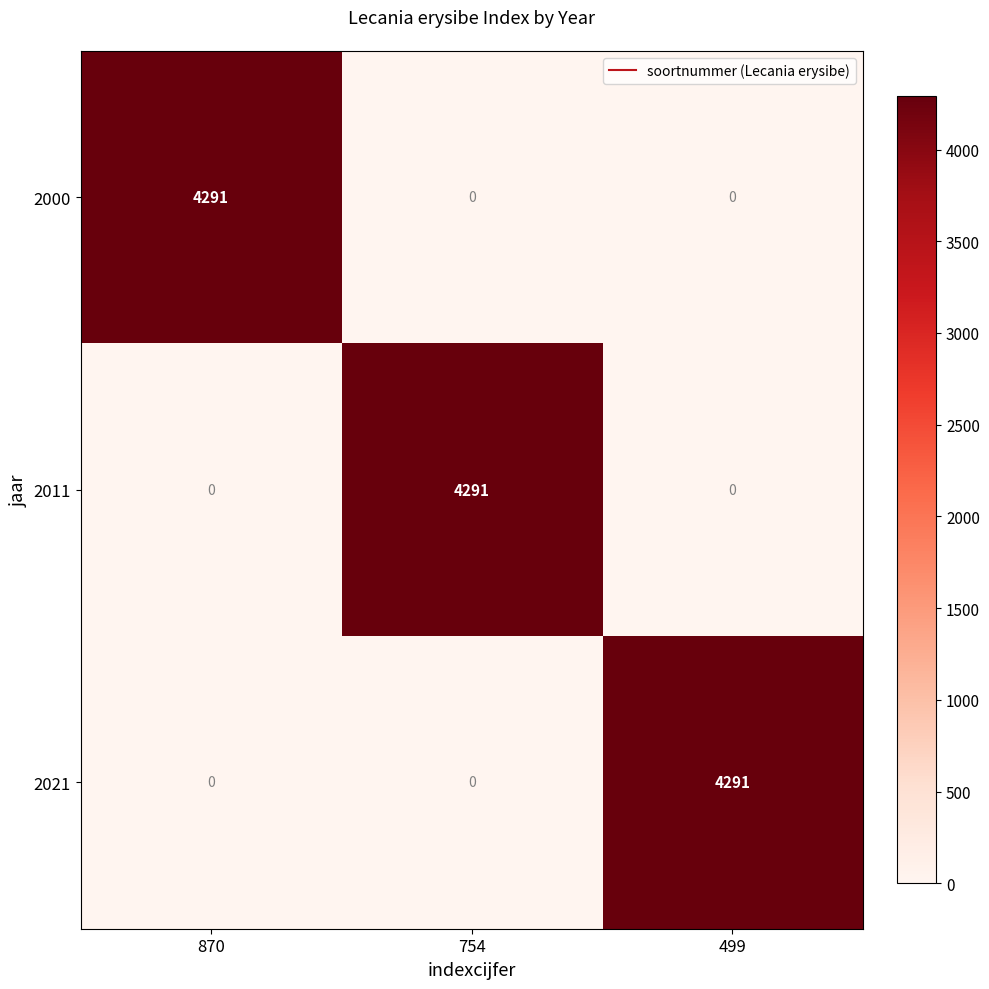

The value of 2021 at 754 is 1343. True or false?

False